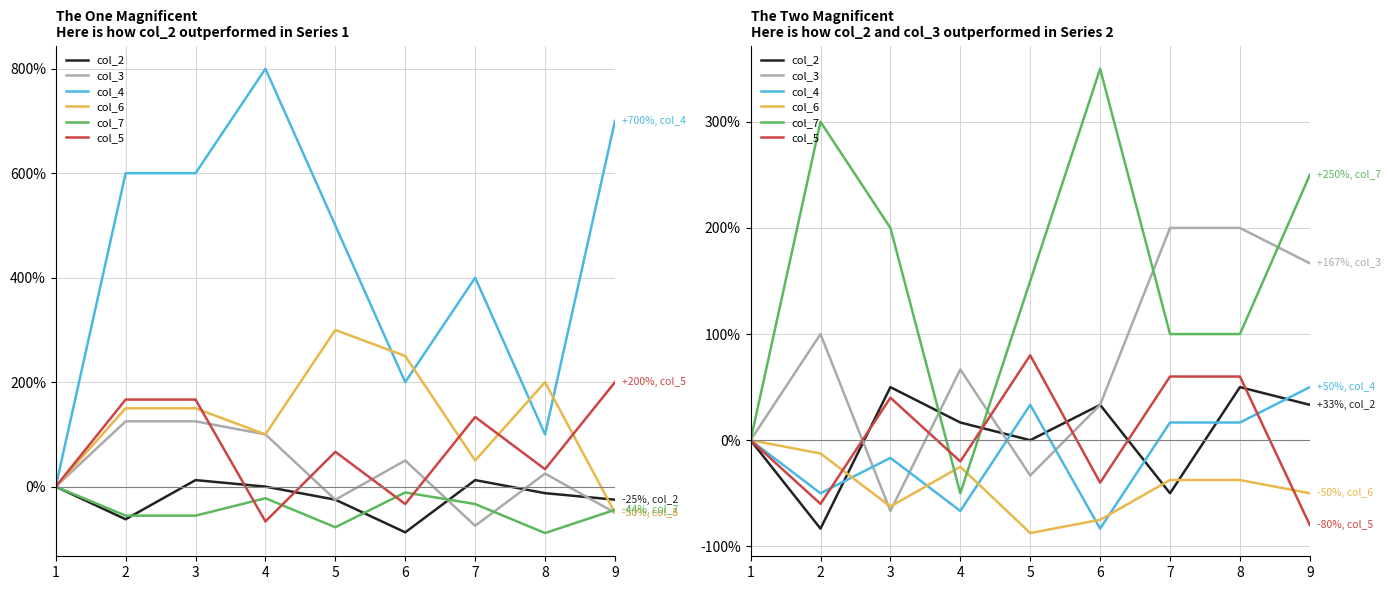

Count the number of categories in the chart.

9